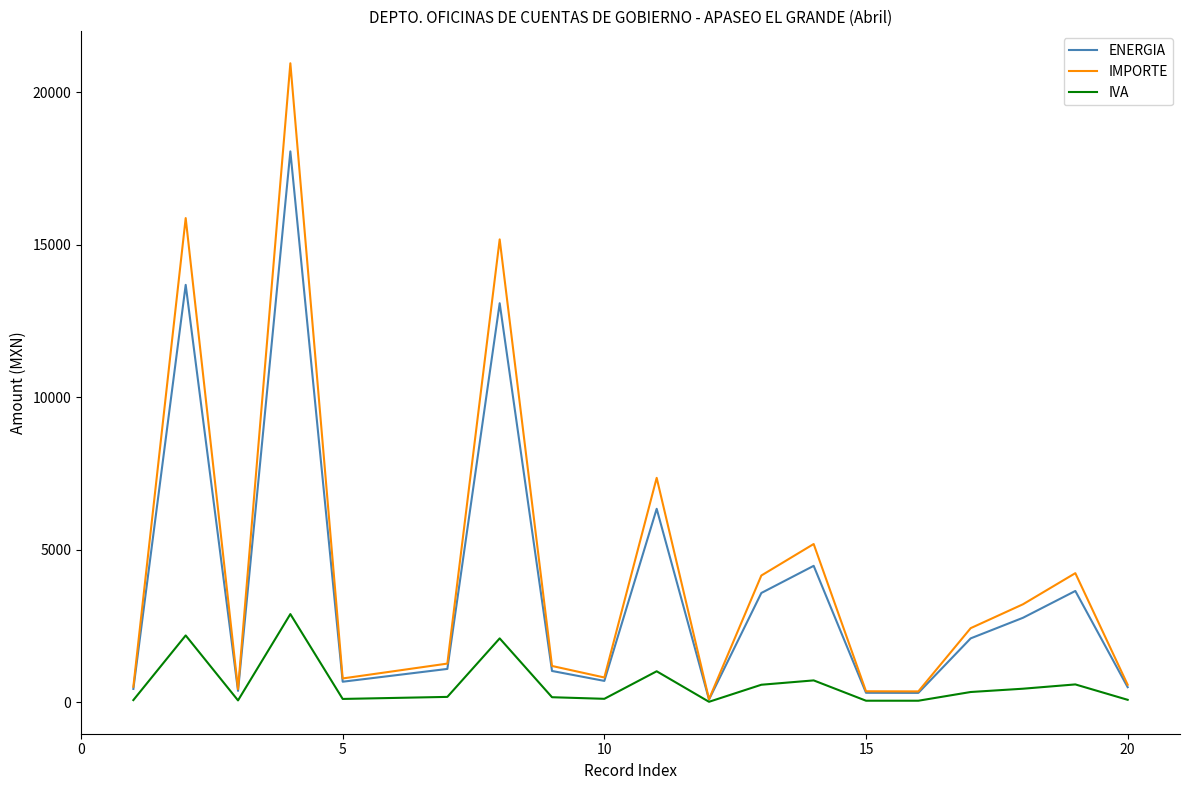

How many lines are shown in the chart?

3